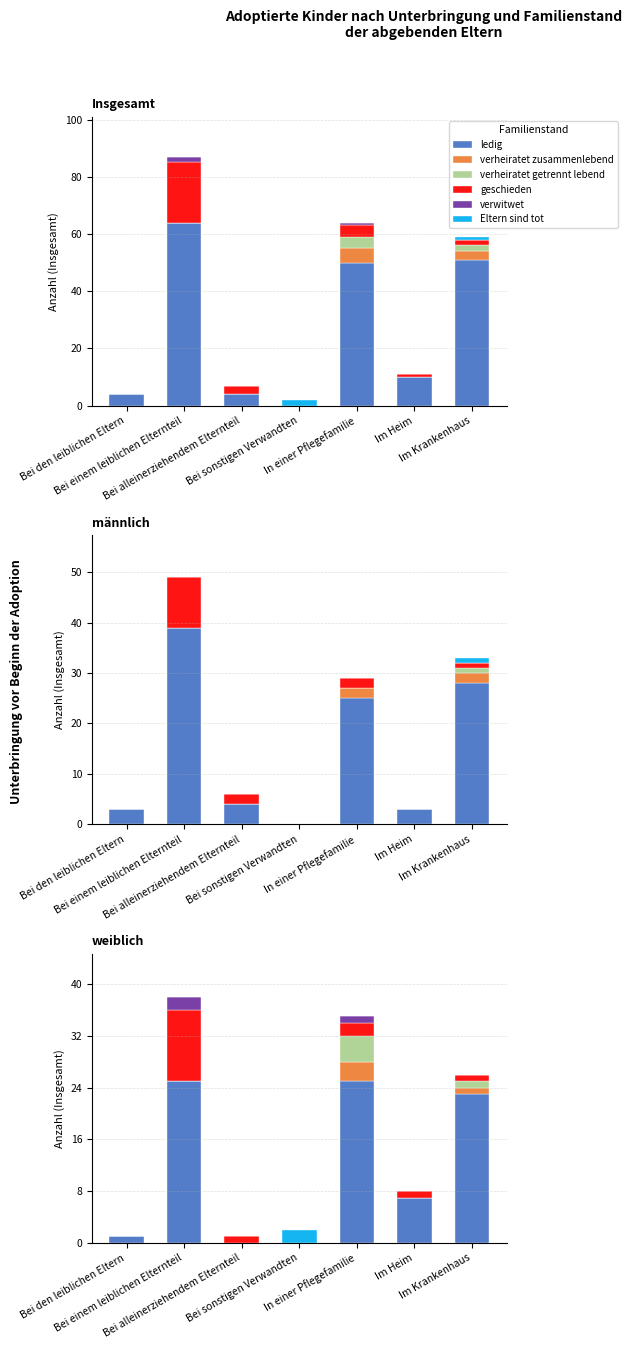

The value of geschieden at Im Heim is 1. True or false?

True